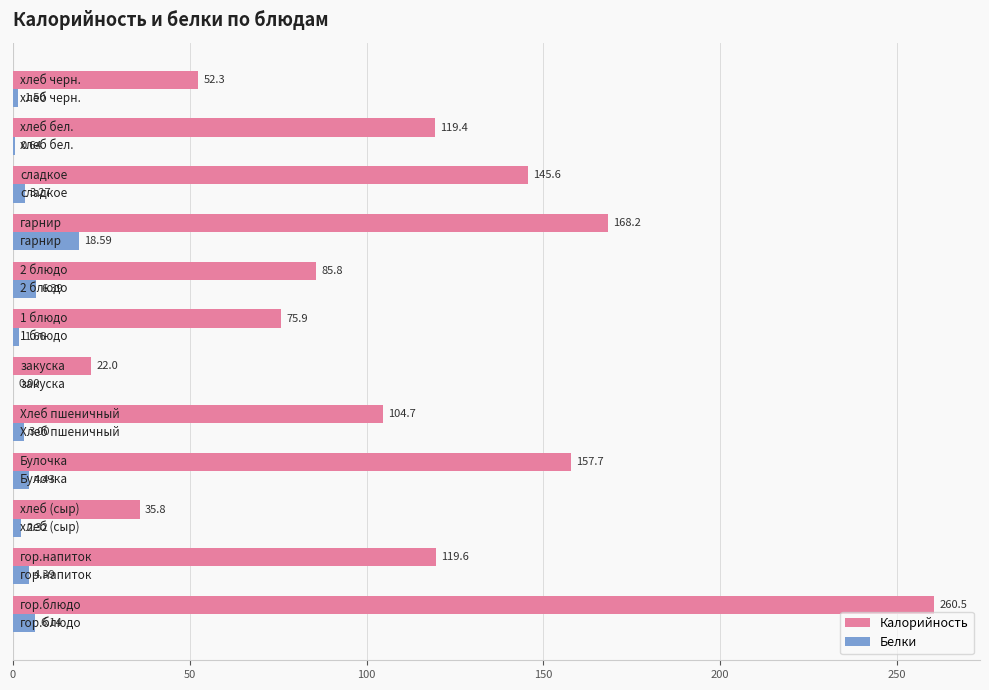

Which series has the largest total across all categories?

Калорийность